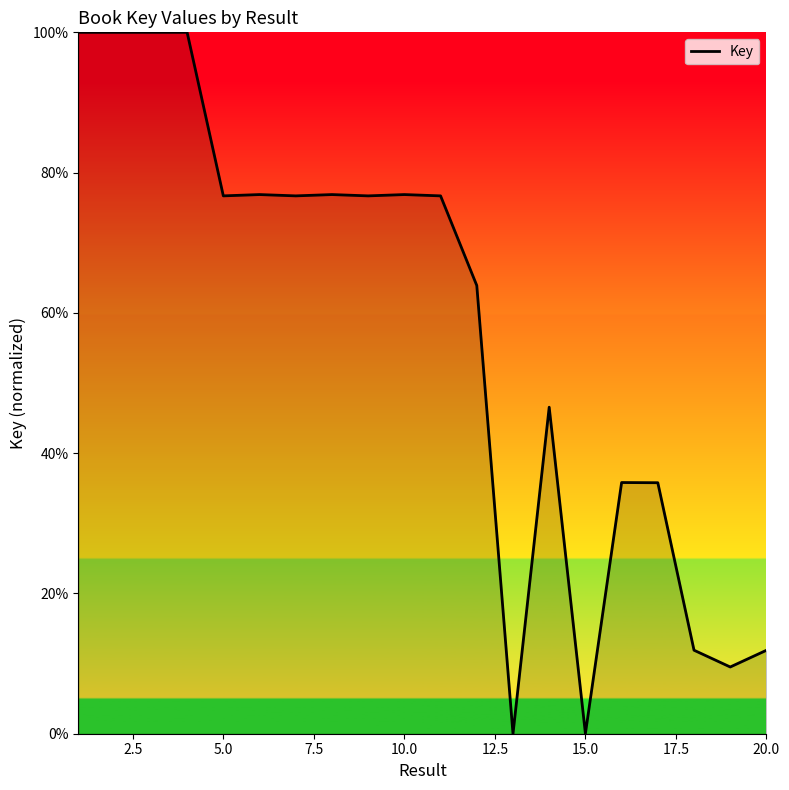

What is the maximum value shown in the chart?

100.0